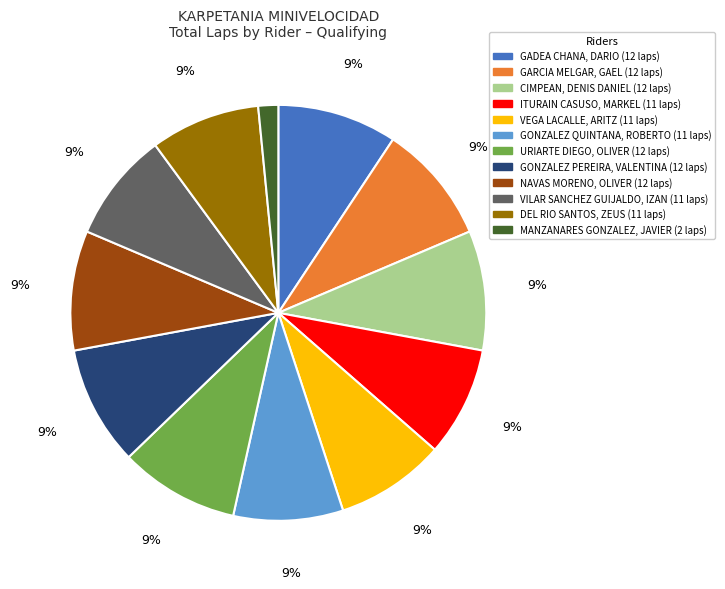

What is the smallest slice in the pie chart?

MANZANARES GONZALEZ, JAVIER